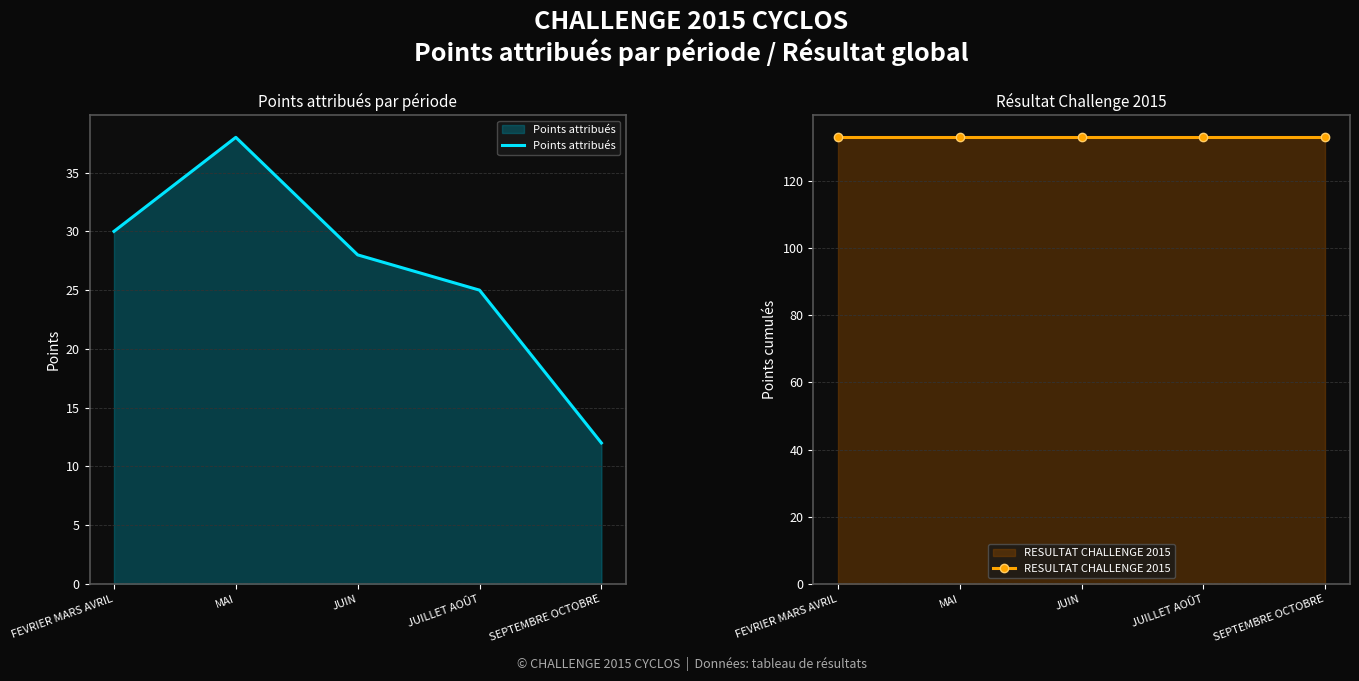

Which series has the largest range (max minus min)?

Points attribués